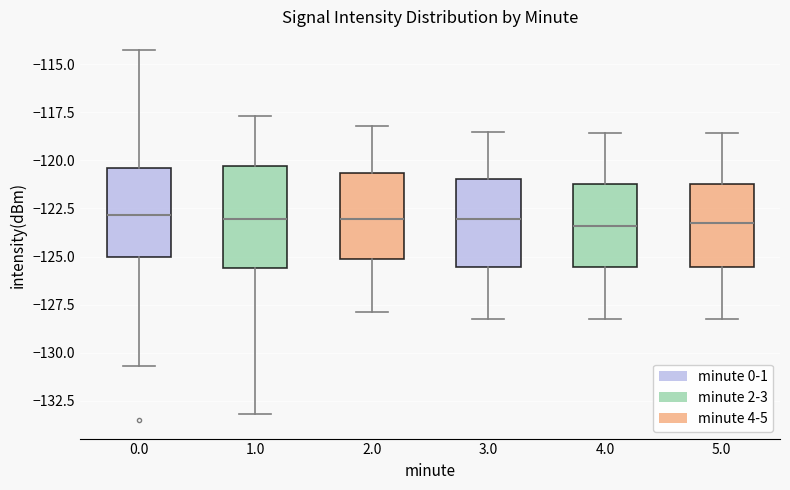

Reading left to right, transcribe this box plot: for each box, give where its median line is, the range the box spans, and where its two whiskers end, as read against the y-axis. The values are not printed on the chart, so give them approximately, as read against the axis.

0.0: median -123.0, box -125.0 to -120.5, whiskers -130.5 to -114.5
1.0: median -123.0, box -125.5 to -120.5, whiskers -133.0 to -117.5
2.0: median -123.0, box -125.0 to -120.5, whiskers -128.0 to -118.0
3.0: median -123.0, box -125.5 to -121.0, whiskers -128.0 to -118.5
4.0: median -123.5, box -125.5 to -121.0, whiskers -128.0 to -118.5
5.0: median -123.0, box -125.5 to -121.0, whiskers -128.0 to -118.5